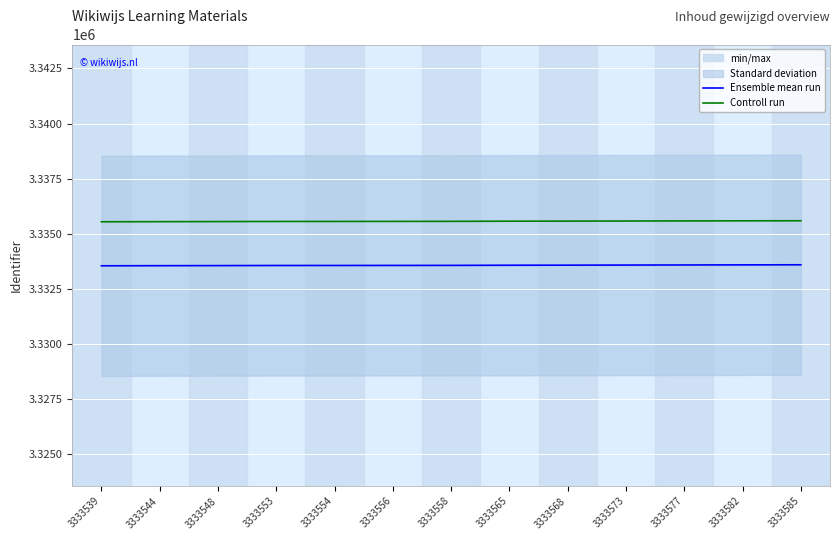

At which category does the chart reach its minimum across all series?

3333539